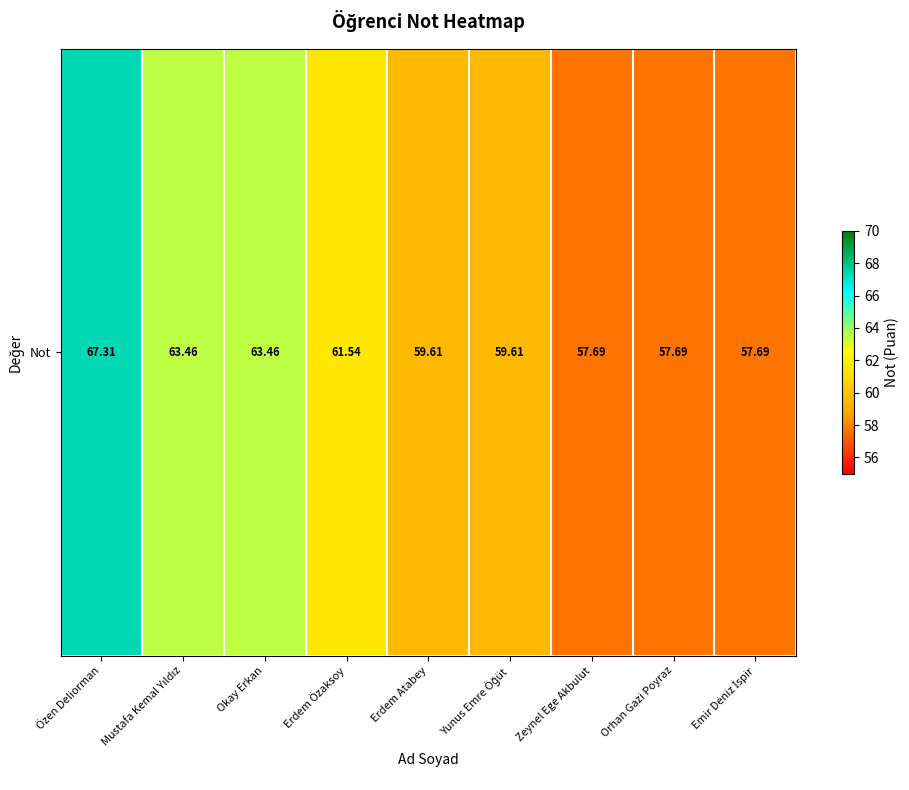

Rank the categories by value from highest to lowest.

Özen Deliorman, Mustafa Kemal Yıldız, Okay Erkan, Erdem Özaksoy, Erdem Atabey, Yunus Emre Öğüt, Zeynel Ege Akbulut, Orhan Gazi Poyraz, Emir Deniz İspir